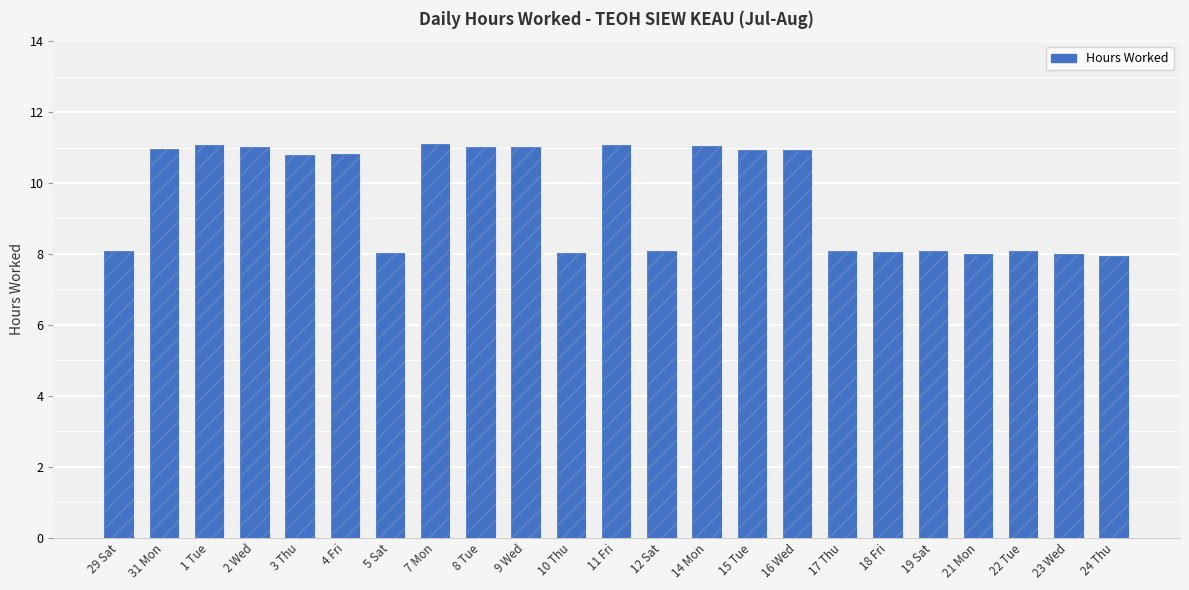

What is the label of the 9th bar from the right?

15 Tue